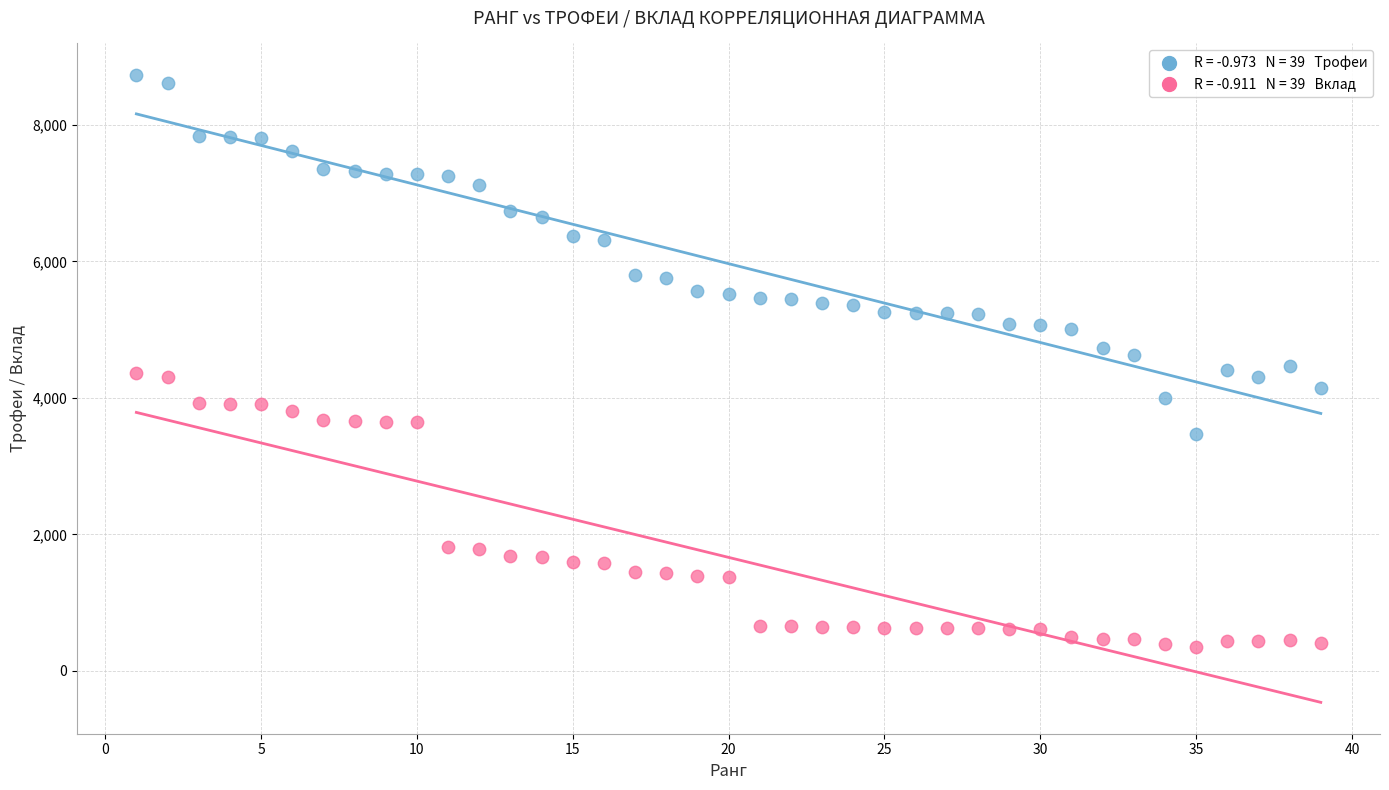

Across all data points, what is the range of Y values (max minus min)?

8386